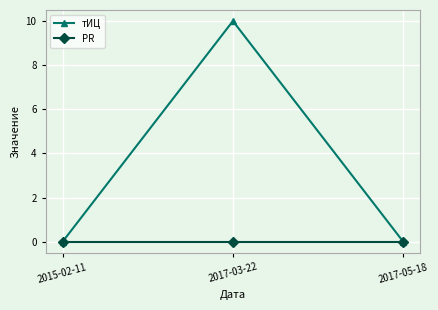

The value of тИЦ at 2015-02-11 is 0. True or false?

True